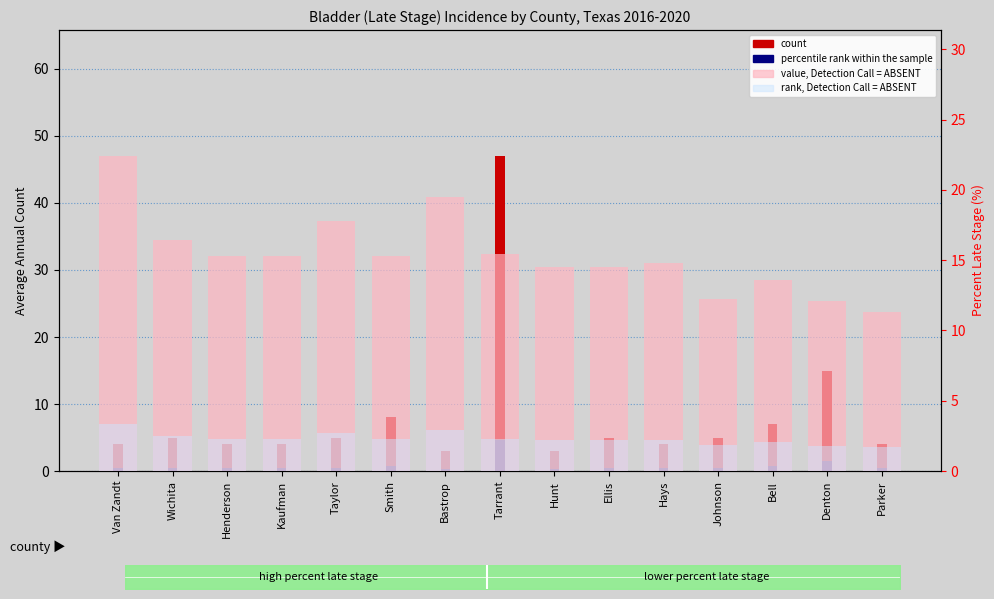

The percentile rank within the sample series shows 2.5 at Denton. True or false?

False